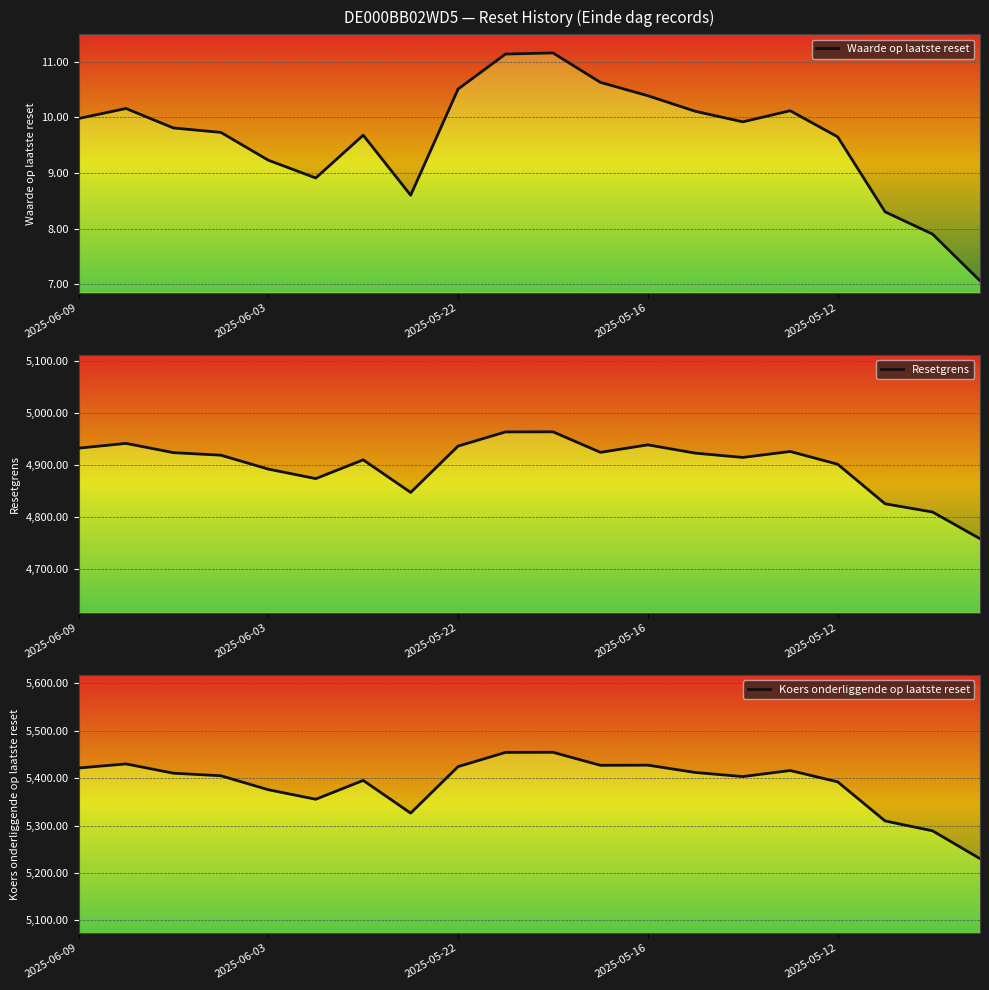

What is the highest value of the Koers onderliggende op laatste reset series?

5454.6